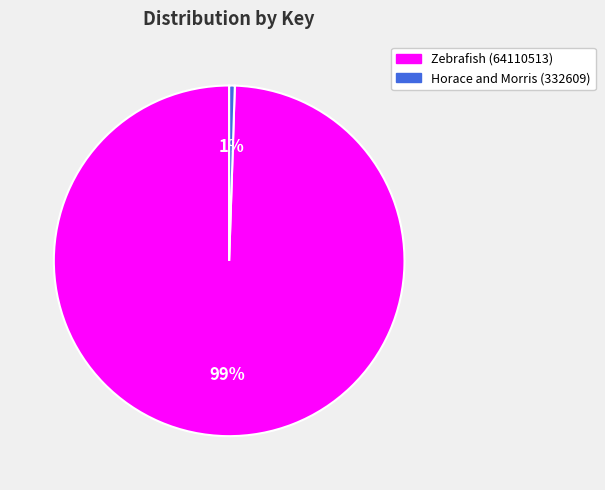

What is the majority slice?

Zebrafish (64110513)